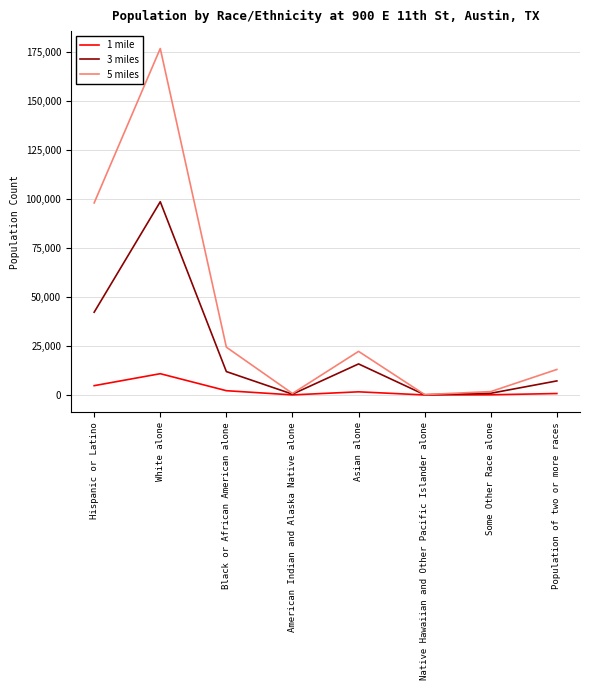

What is the total value across all series at White alone?

286636